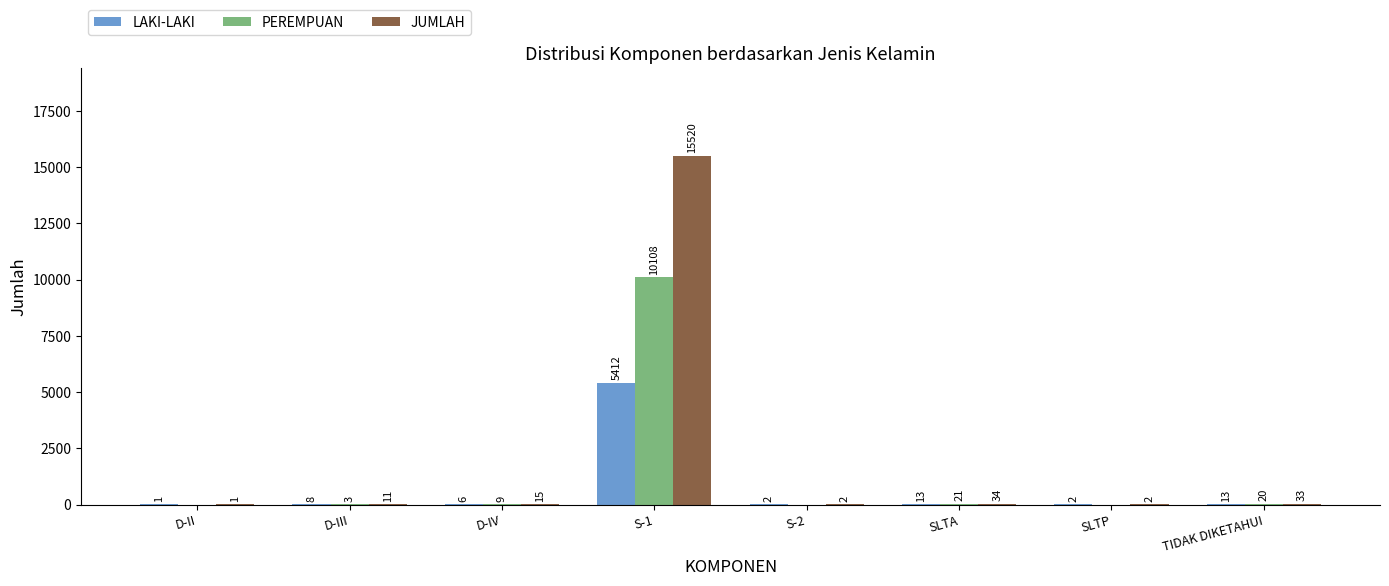

How many distinct data groups are displayed?

3